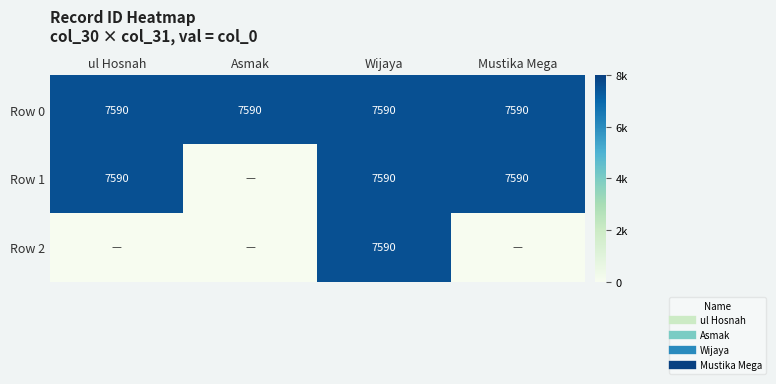

What is the highest value of the Row 2 series?

7590